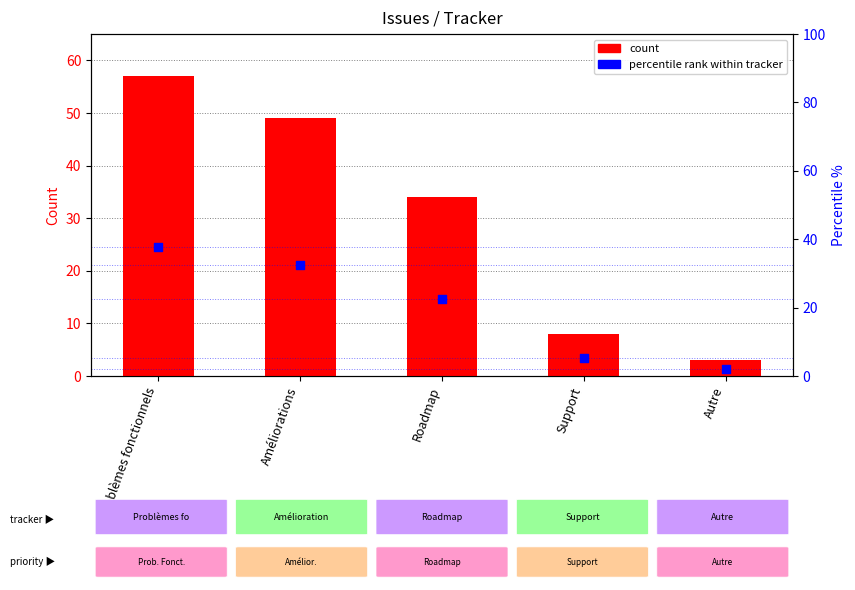

Which series has the largest total across all categories?

count